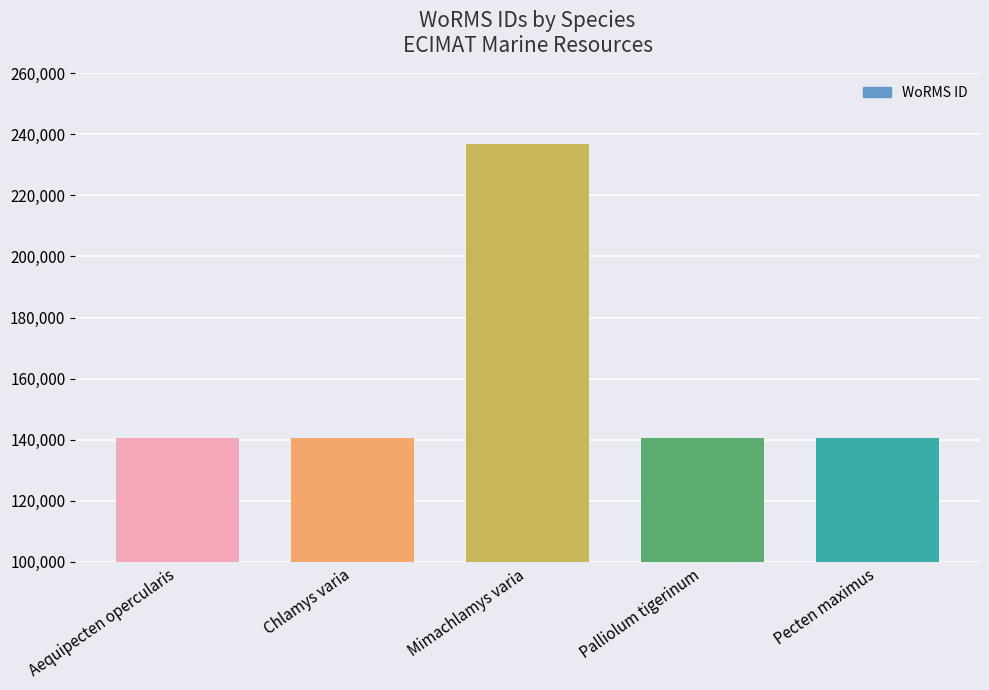

What is the value of the 5th bar from the left?

140712